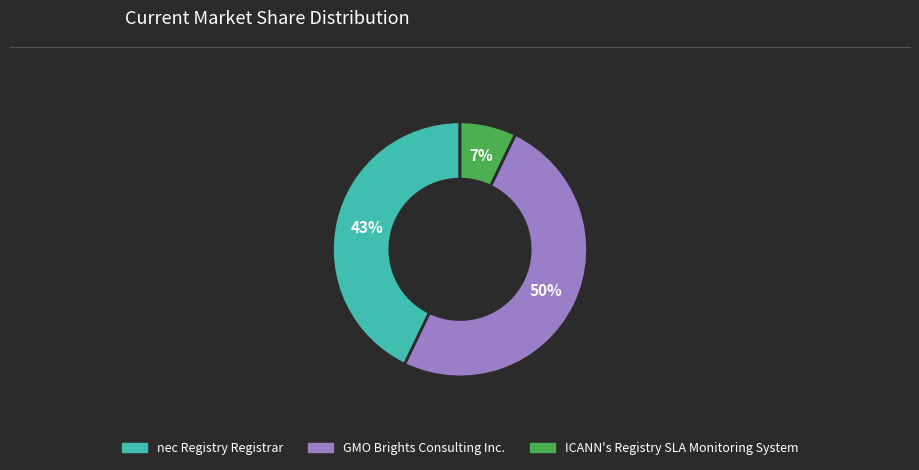

How many slices are in this pie chart?

3